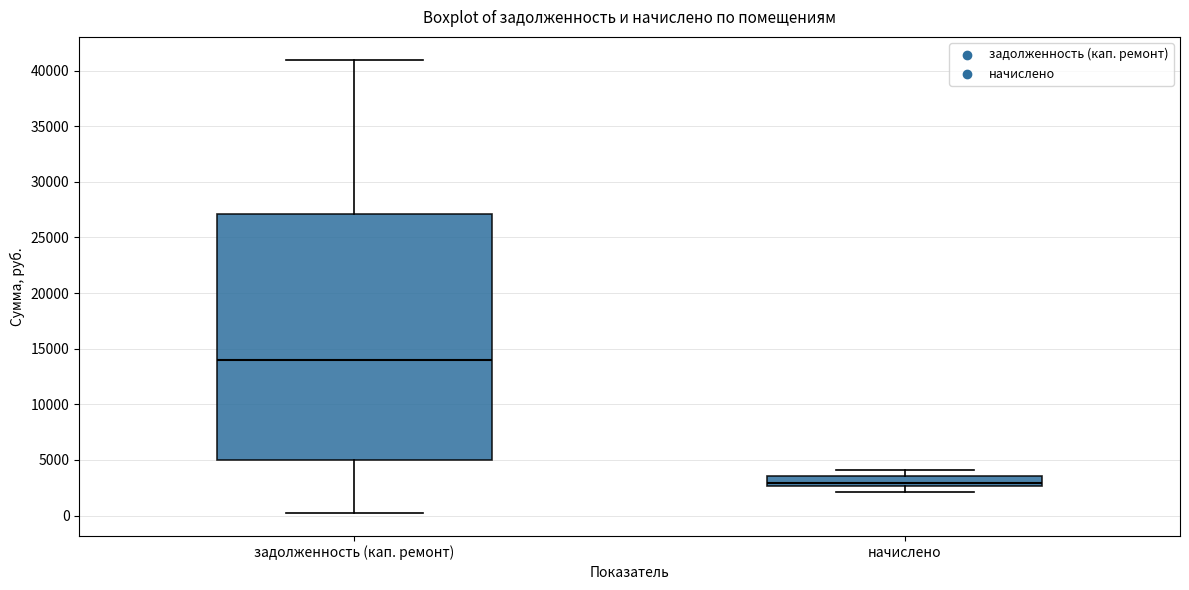

Reading left to right, transcribe this box plot: for each box, give where its median line is, the range the box spans, and where its two whiskers end, as read against the y-axis. The values are not printed on the chart, so give them approximately, as read against the axis.

задолженность (кап. ремонт): median 14000, box 5000 to 27000, whiskers 0 to 41000
начислено: median 3000, box 2500 to 3500, whiskers 2000 to 4000